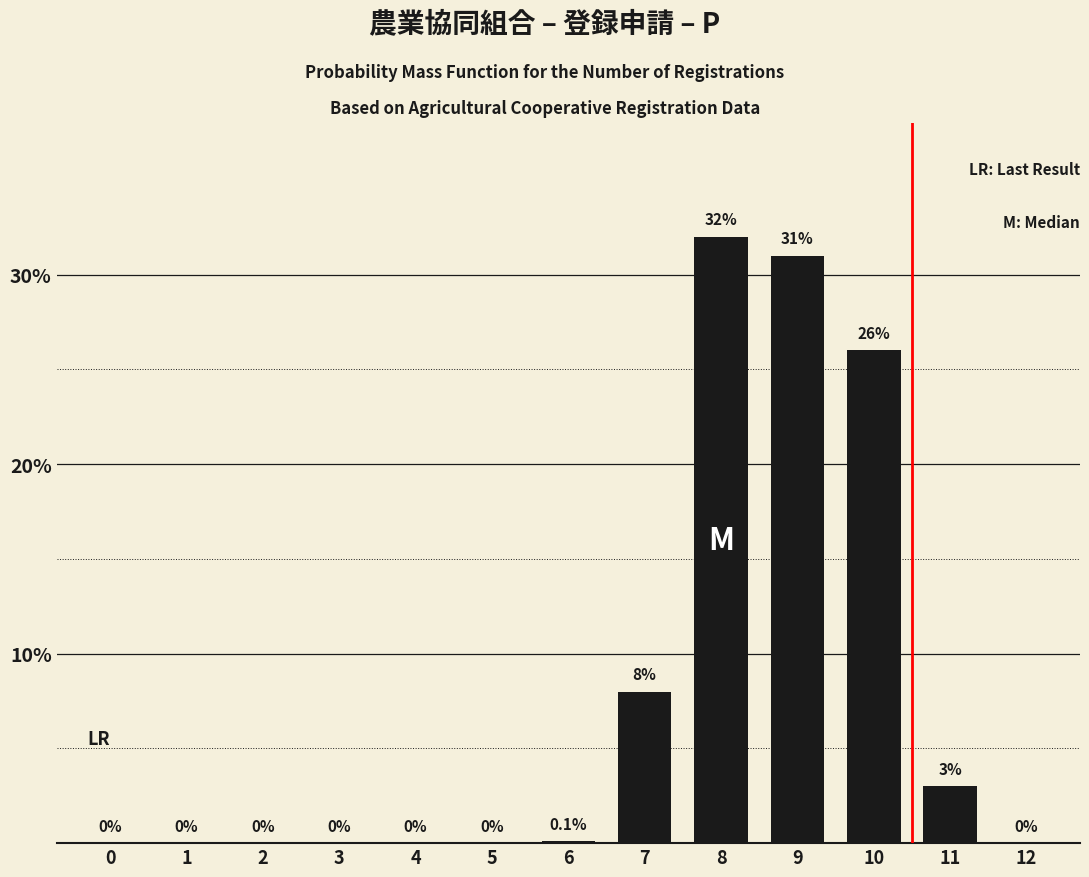

Which has a higher value, 11 or 8?

8